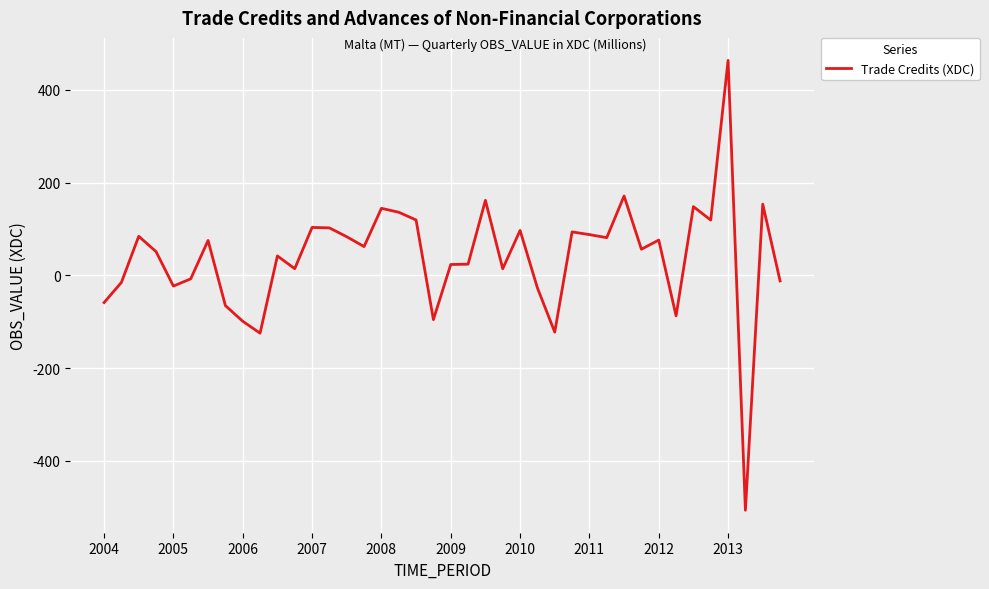

What is the minimum value shown in the chart?

-506.4